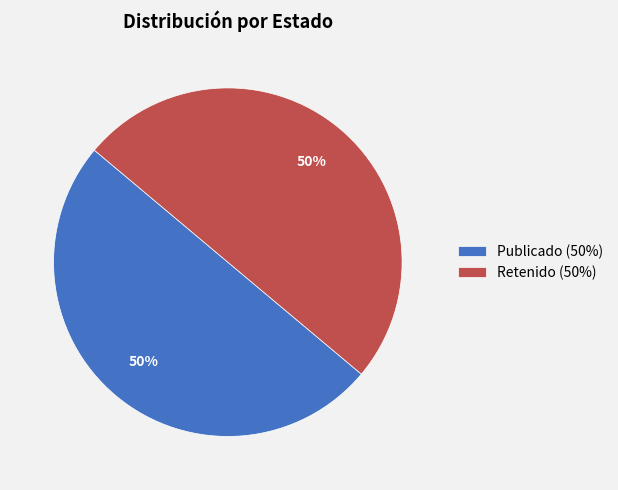

Is it true that Retenido (50%) is 50% of the pie?

True